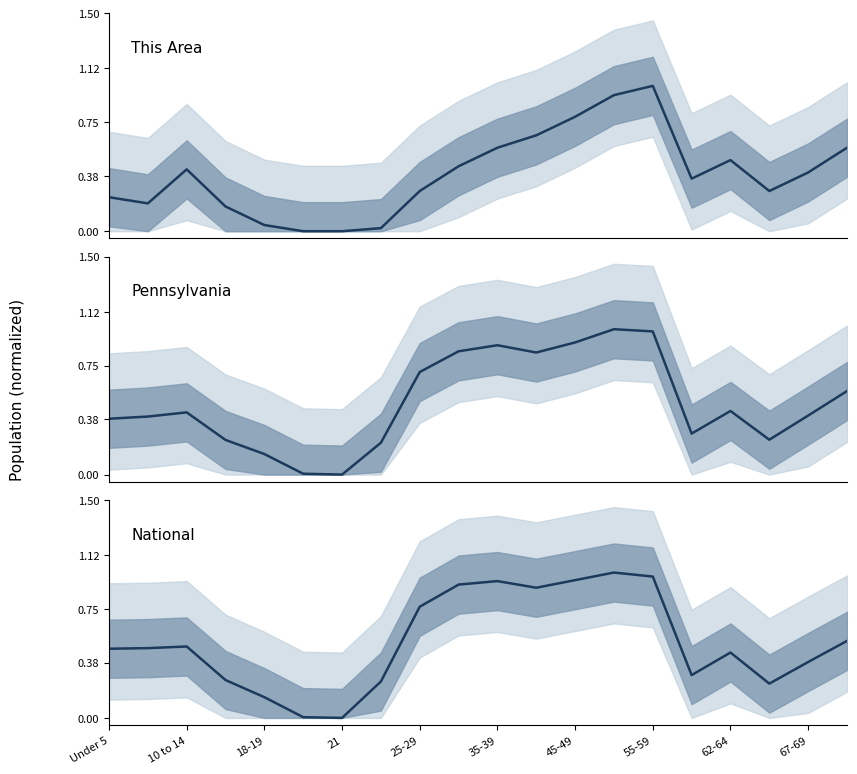

What is the value of the Pennsylvania point at the 15th from the left?

1.0